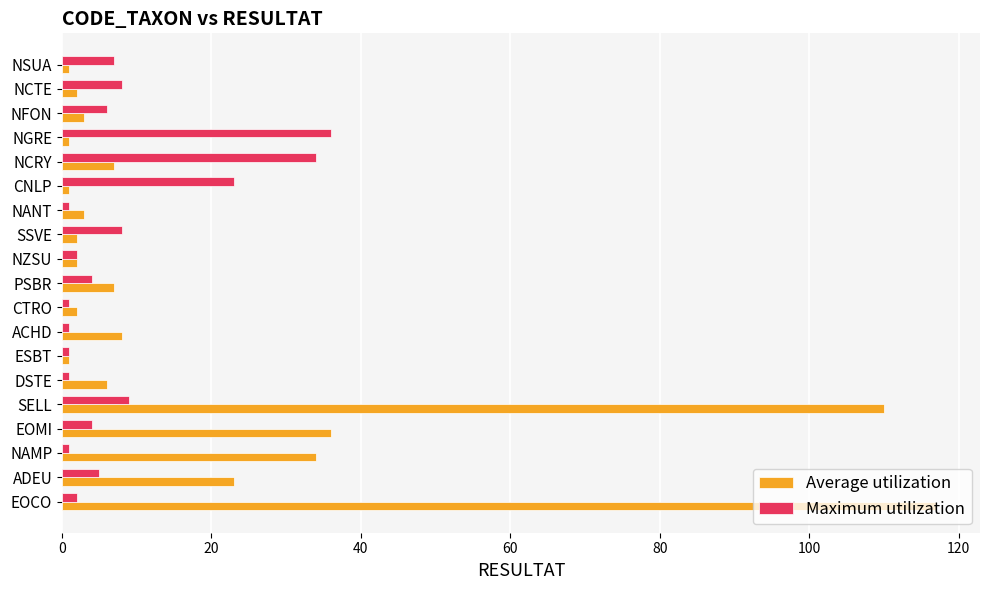

List the series in order of their overall mean, lowest first.

Maximum utilization, Average utilization